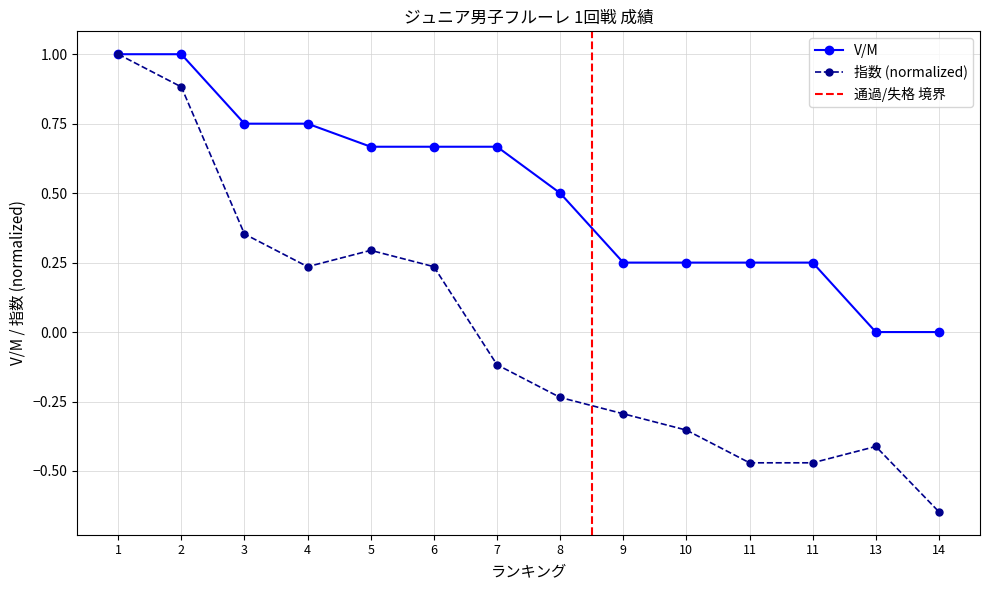

Which series changed the most between 7 and 9?

V/M